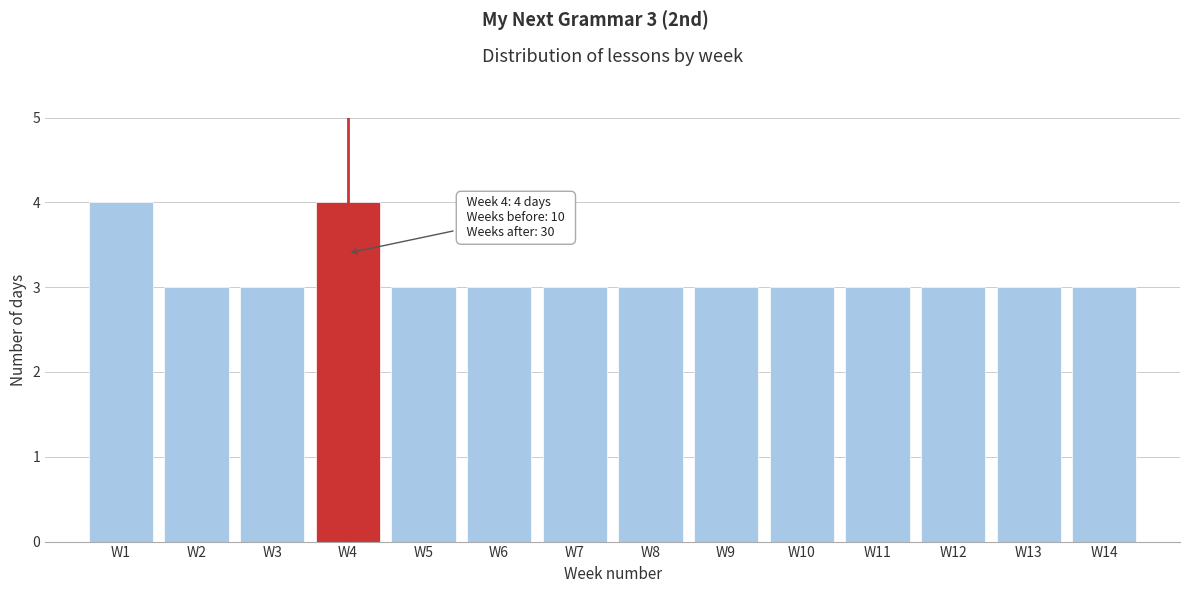

Reading right to left, transcribe all the data shown in this chart.

3	3	3	3	3	3	3	3	3	3	4	3	3	4